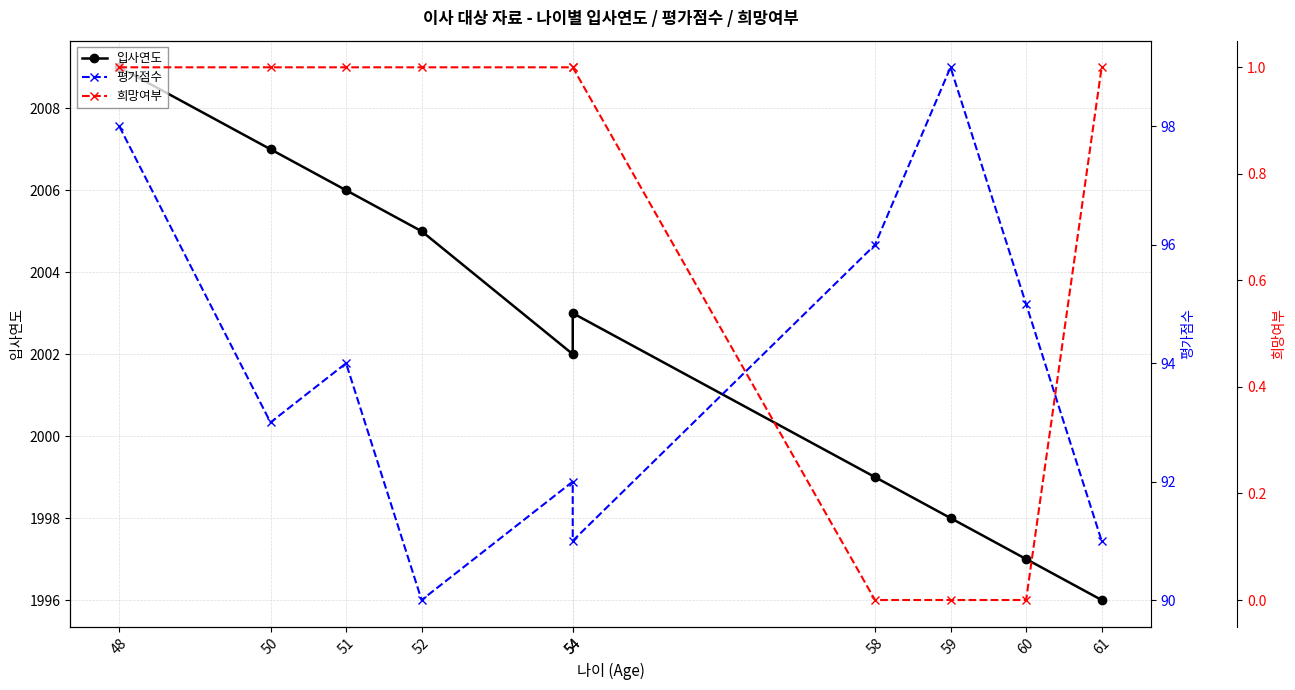

True or false: 입사연도 has a value of 3255 at 58.

False